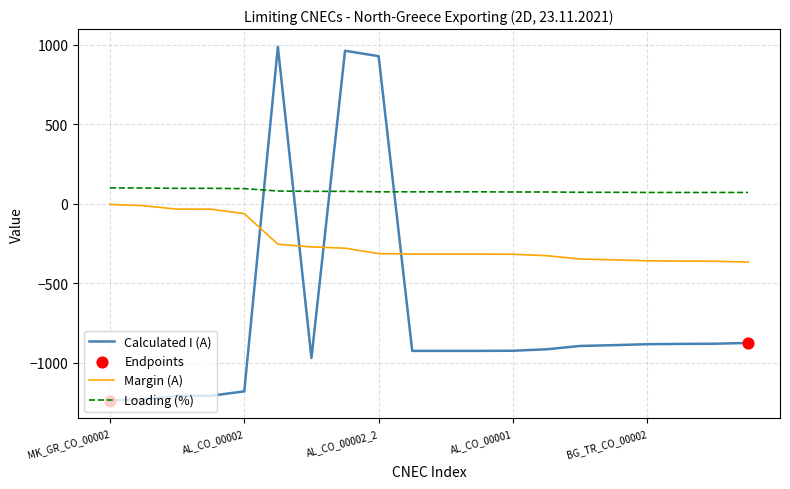

Which series has the largest total across all categories?

Loading (%)